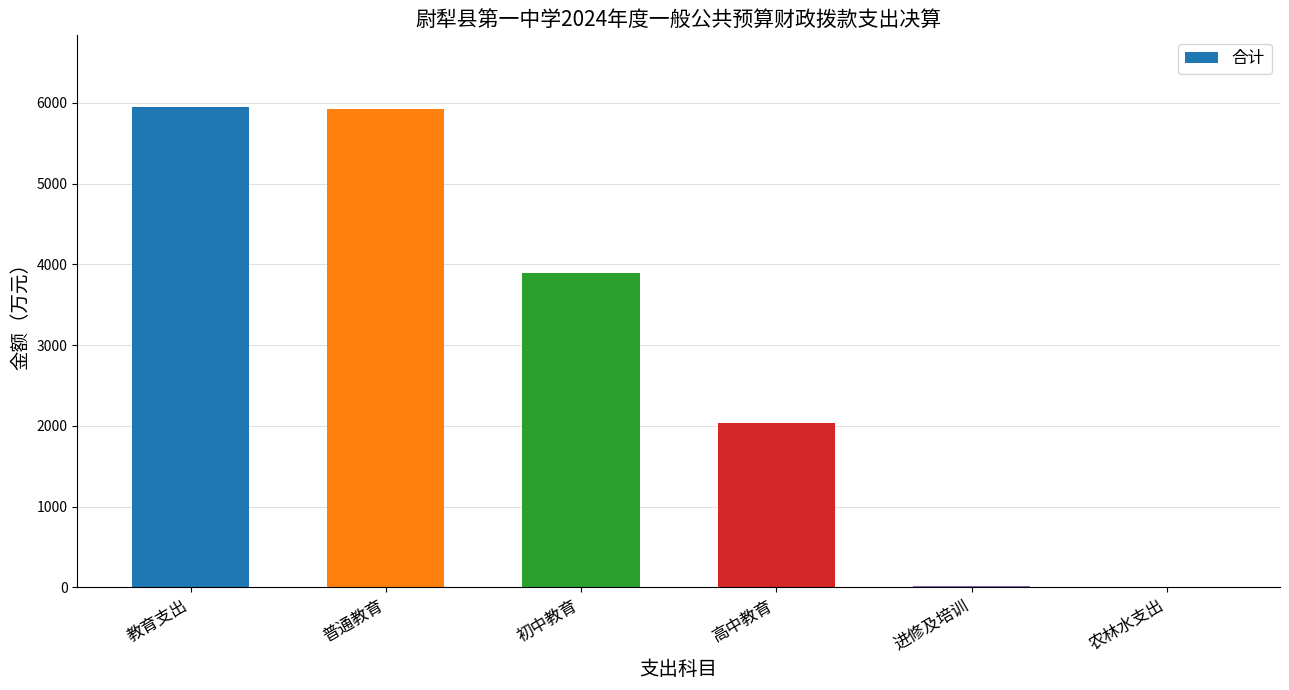

The chart shows a value of 7822.9 at 普通教育. True or false?

False